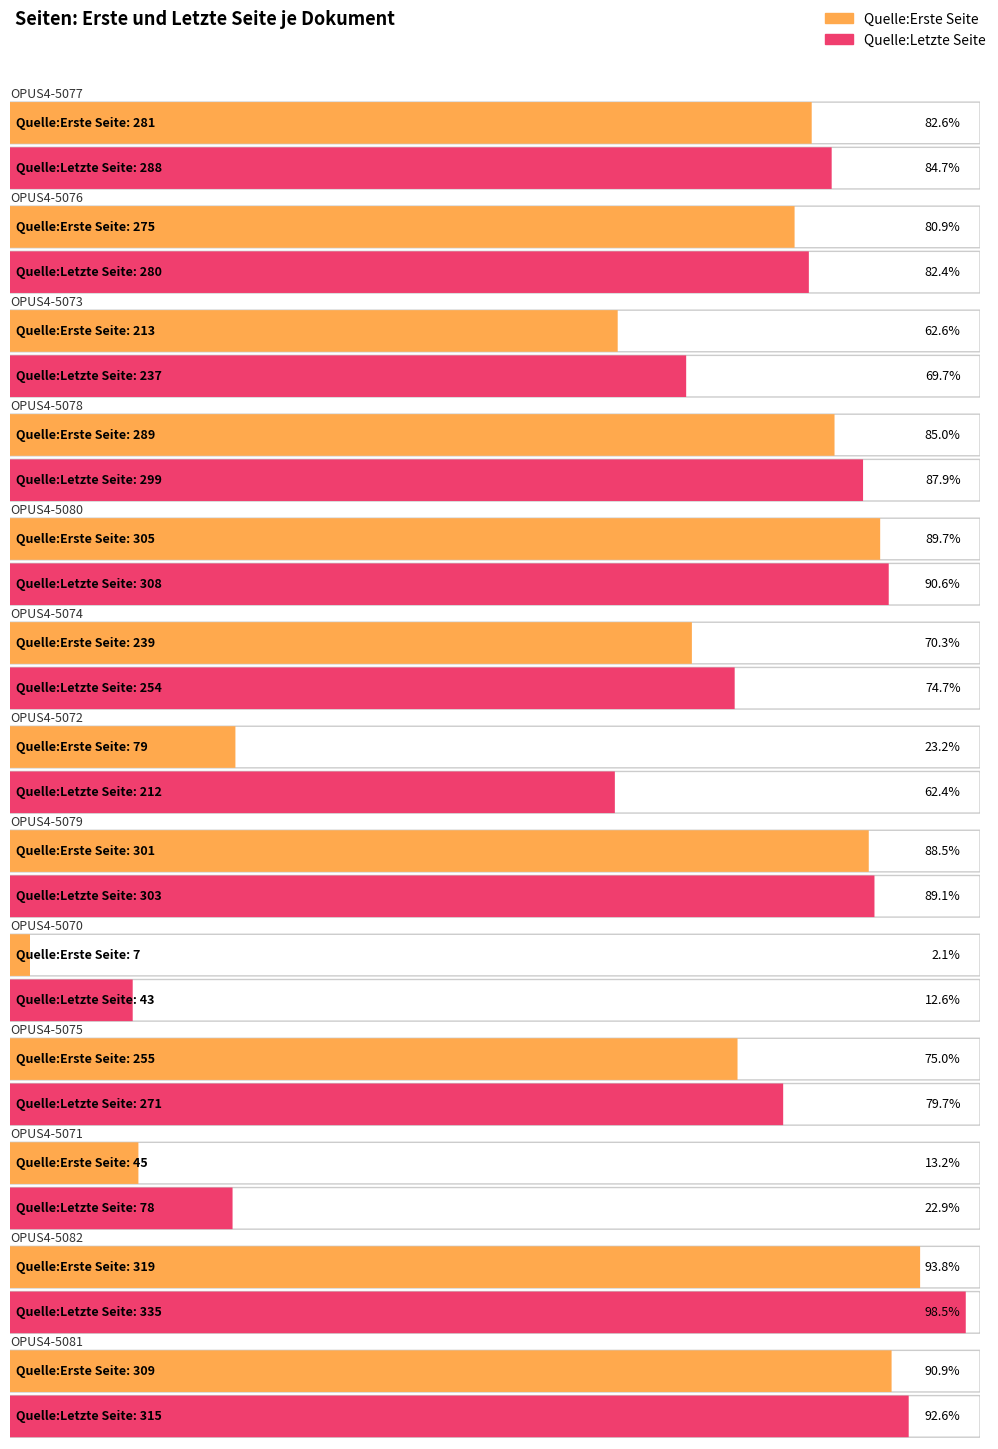

True or false: Quelle:Erste Seite has a value of 197 at OPUS4-5080.

False